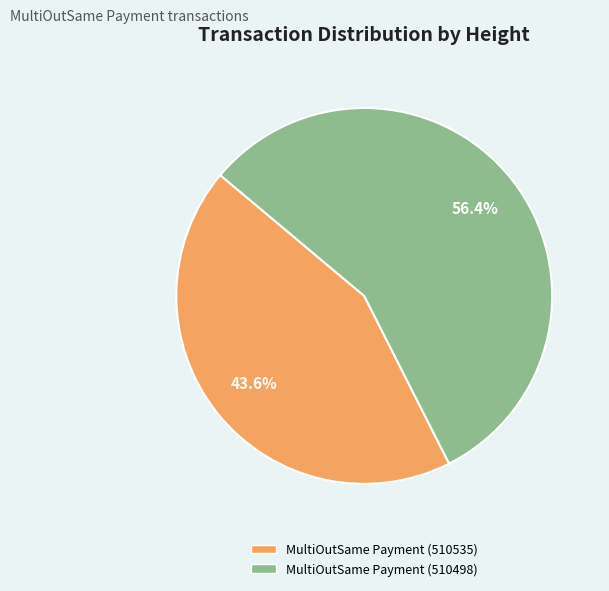

What is the largest slice in the pie chart?

MultiOutSame Payment (510498)